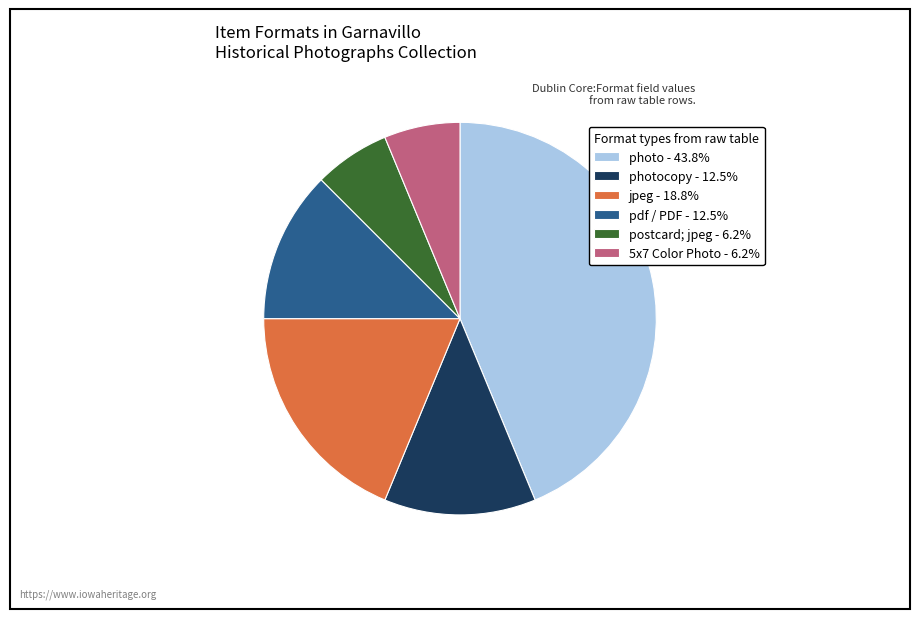

What is the ratio of the value at jpeg - 18.8% to the value at photocopy - 12.5%?

1.5